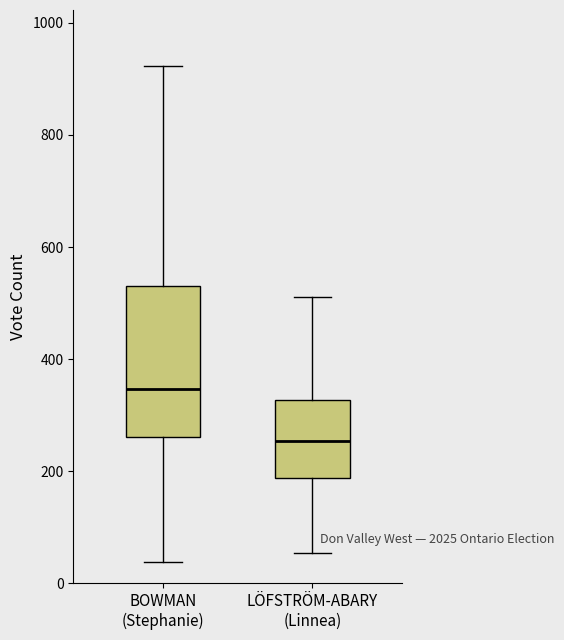

Which box has the highest median line?

BOWMAN (Stephanie)